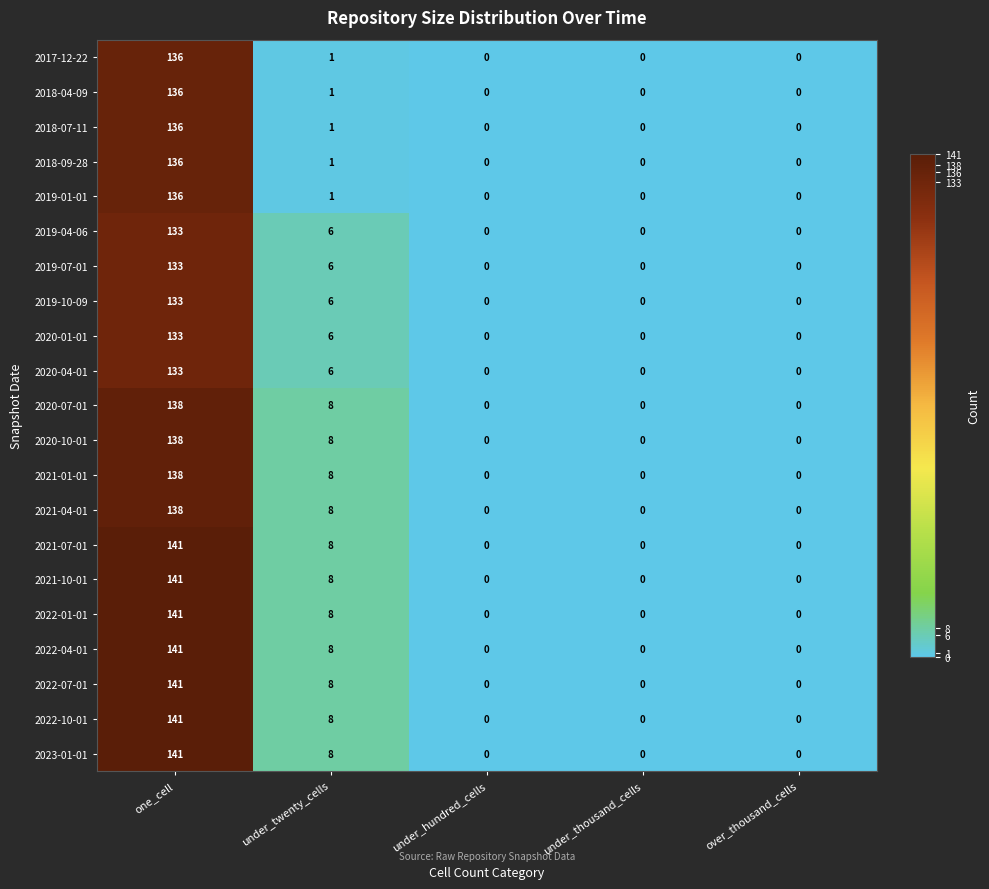

How many series are shown in this chart?

21